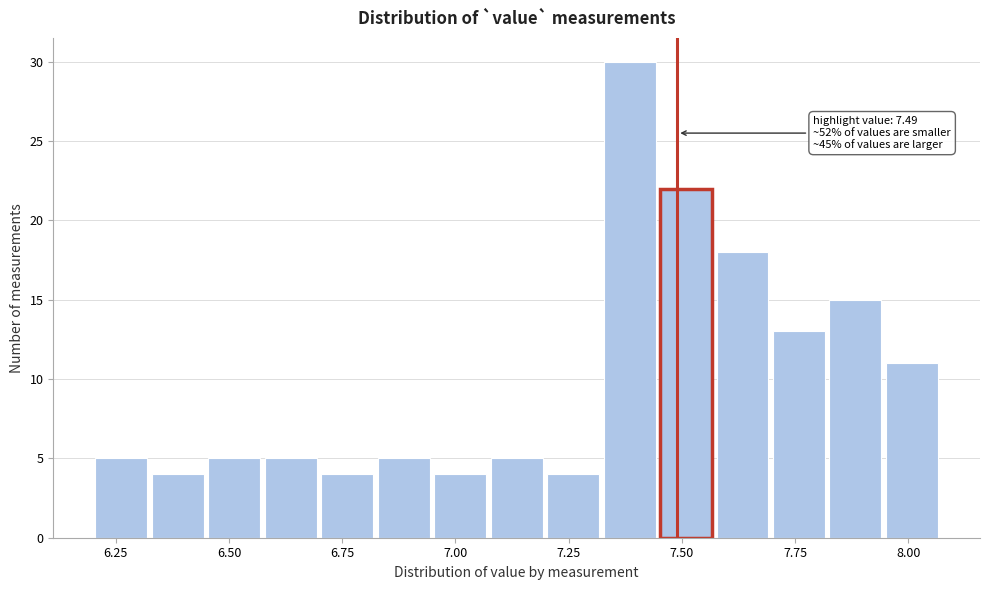

Read against the x-axis, roughly where is the centre of the tallest bar?

7.40